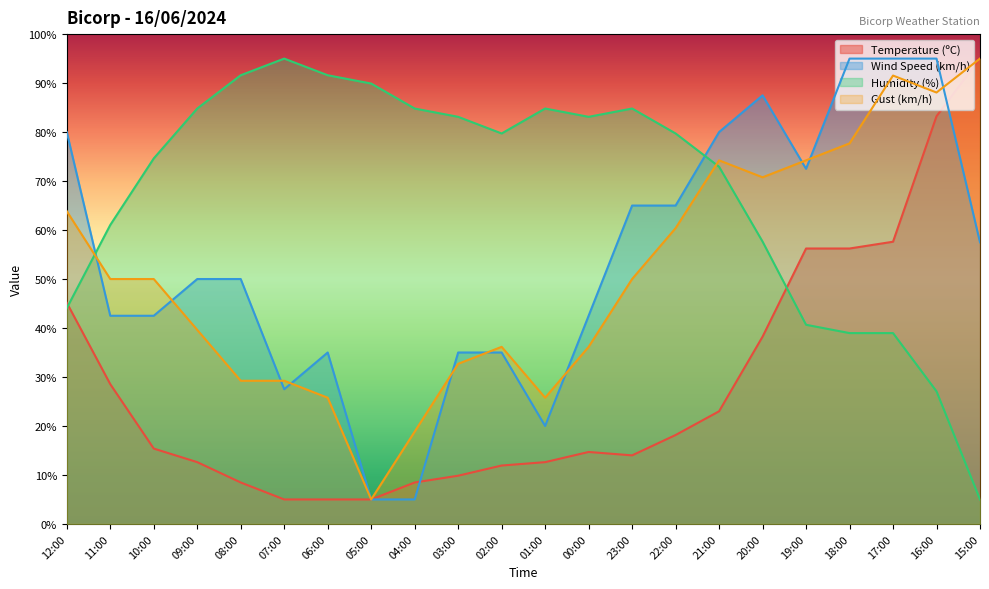

Is the value of Humidity (%) at 12:00 greater than the value of Temperature (ºC) at 11:00?

Yes